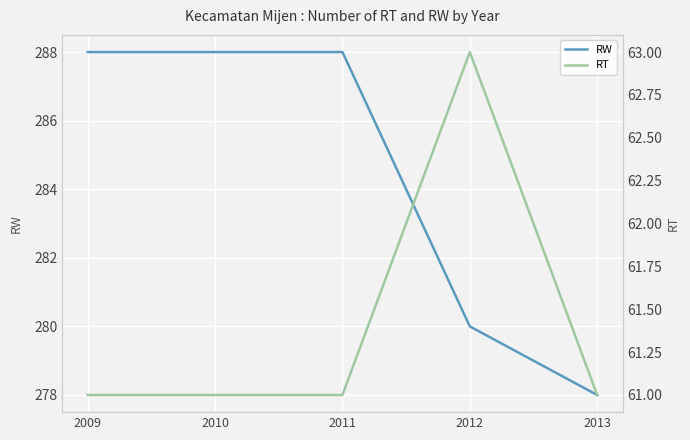

What are all the series names shown in the legend?

RW, RT